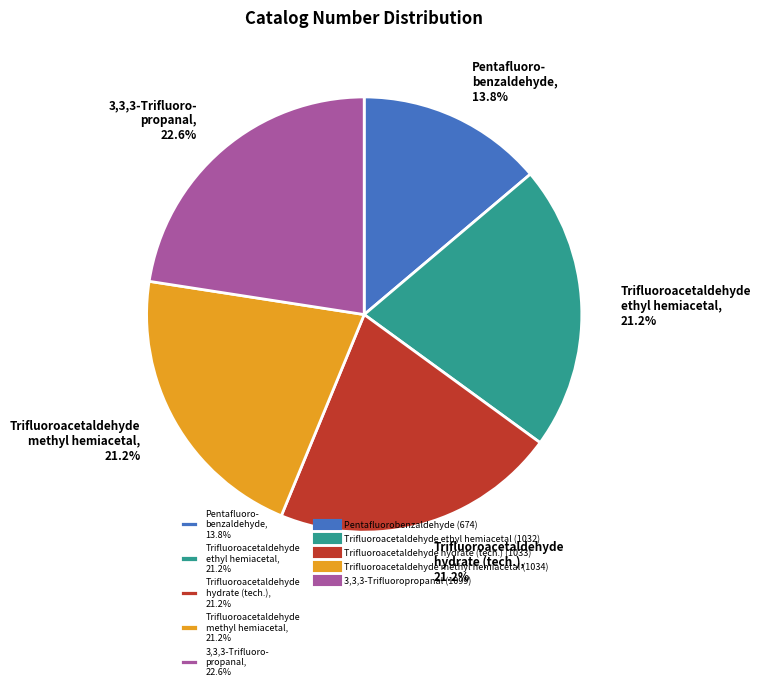

Approximately how many times larger is the value at Trifluoroacetaldehyde methyl hemiacetal, 21.2% compared to Pentafluoro- benzaldehyde, 13.8%?

1.5